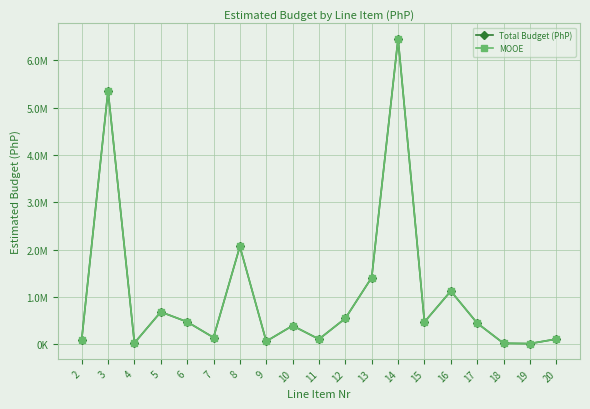

Does the chart have visible grid lines?

Yes